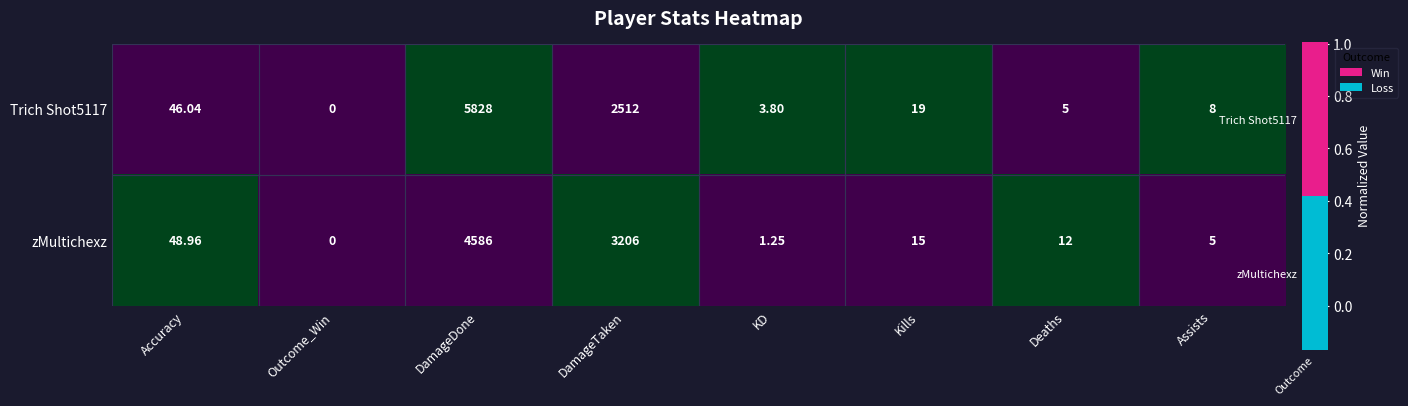

Rank the series by their maximum value, from highest to lowest.

Trich Shot5117, zMultichexz